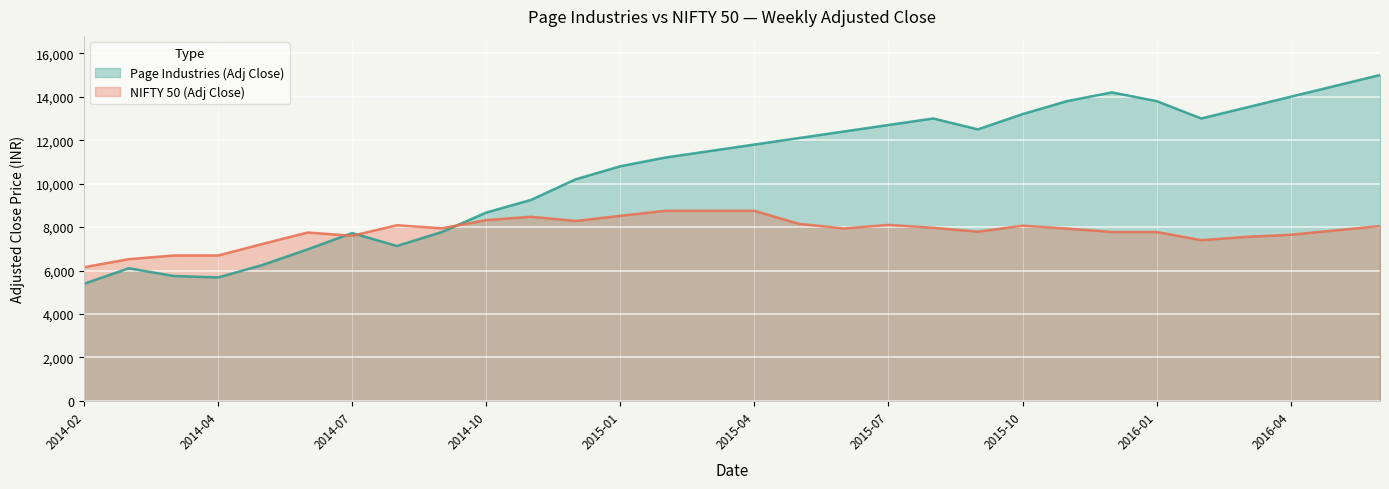

At which label is Page Industries (Adj Close) closest to 10196?

2014-12-14